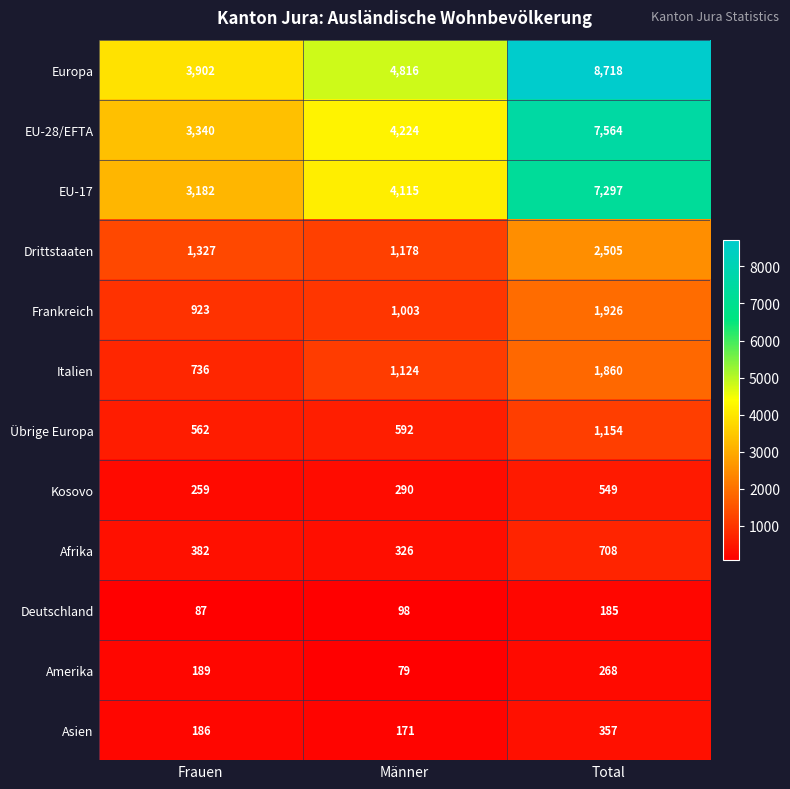

What is the smallest value displayed?

79